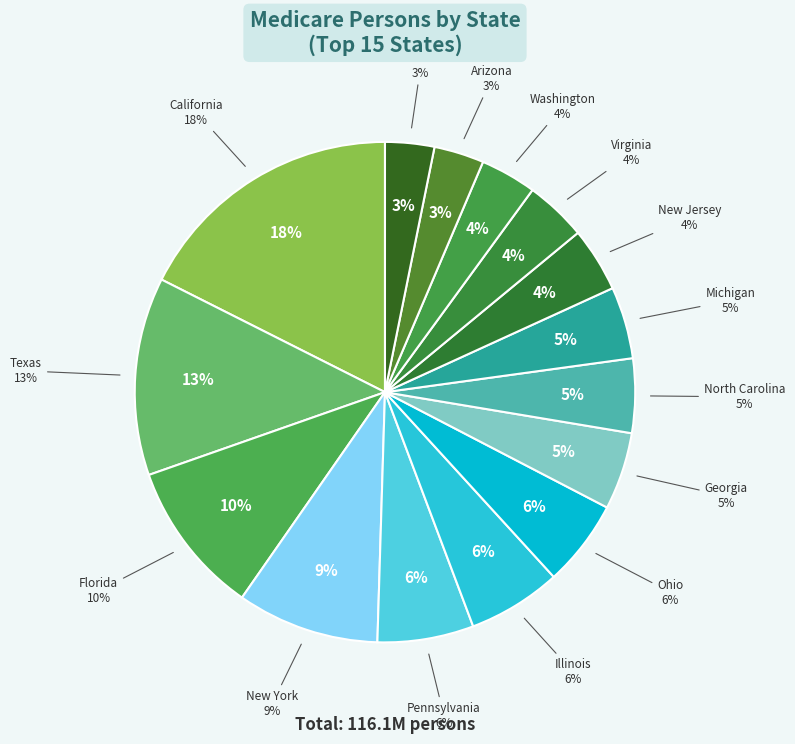

Rank the categories by value from lowest to highest.

Tennessee, Arizona, Washington, Virginia, New Jersey, Michigan, North Carolina, Georgia, Ohio, Illinois, Pennsylvania, New York, Florida, Texas, California